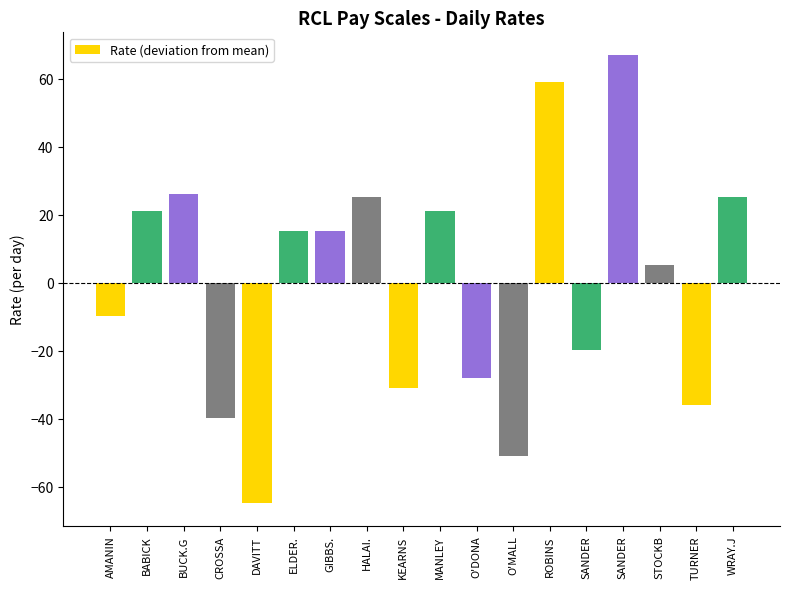

How many data points are less than 15?

9